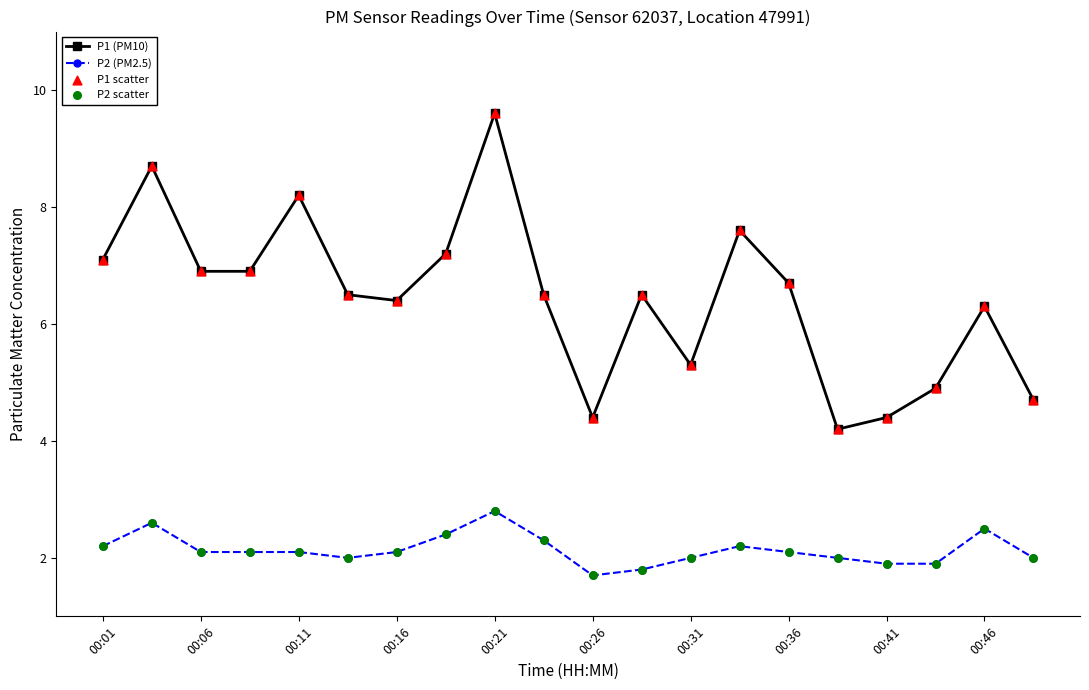

What is the difference between the second highest and second lowest values in the P1 (PM10) series?

4.3